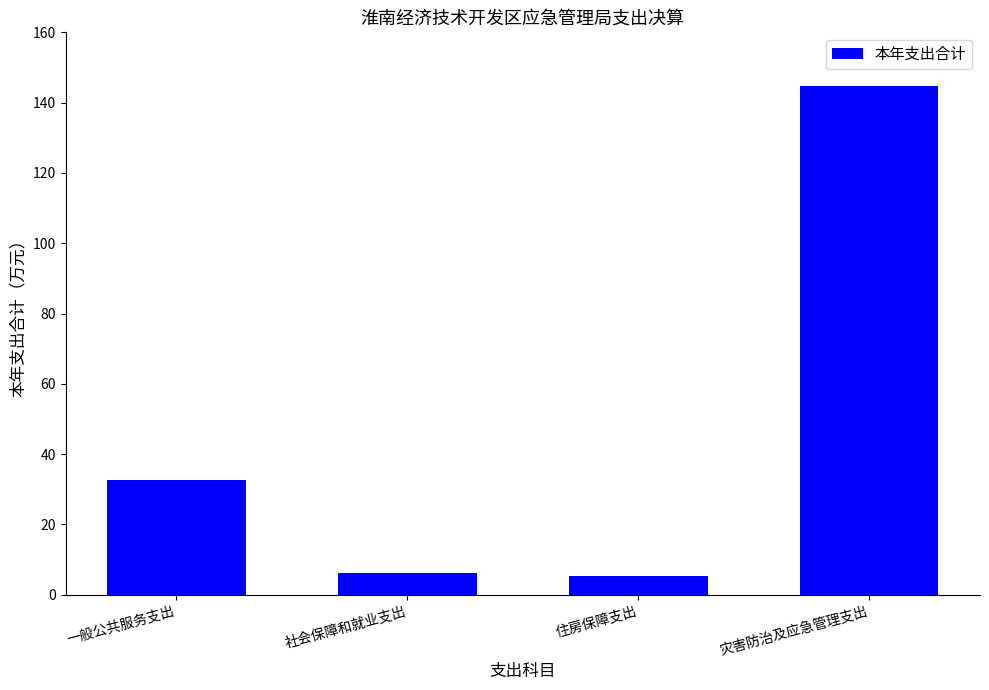

What is the greatest value displayed?

144.7